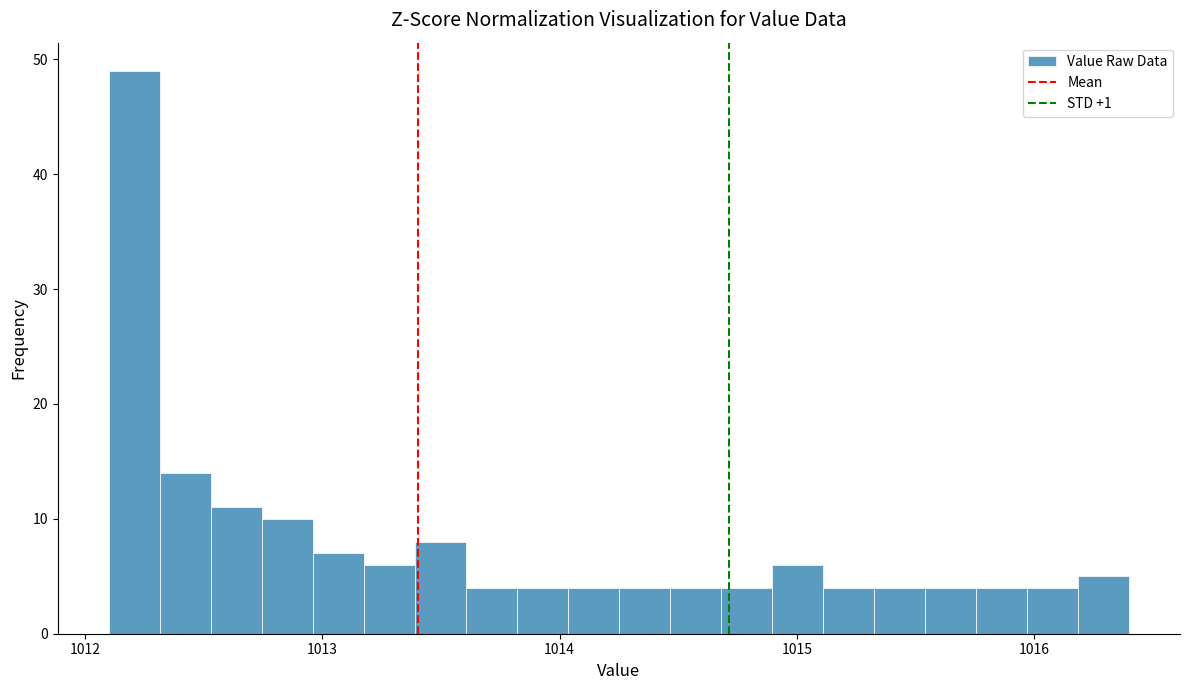

Around what value on the x-axis is the tallest bar? Give the approximate position of its centre, as read against the axis.

1012.2